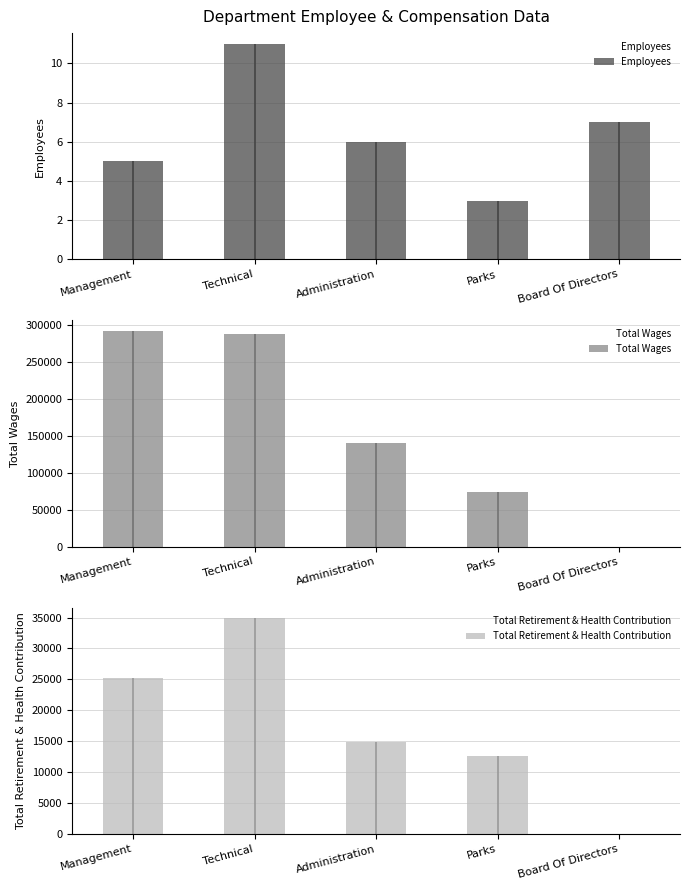

What position from the left is Management?

1